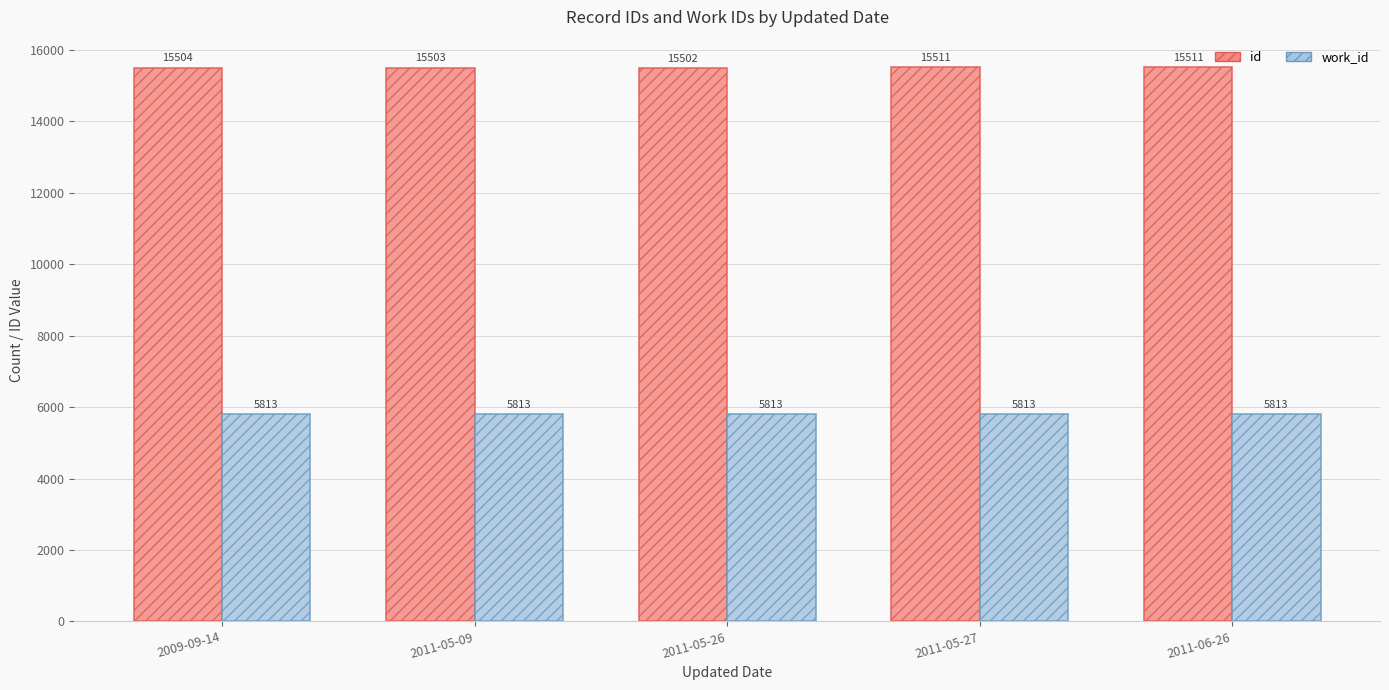

Reading left to right, list all the values displayed in this chart.

id: 15504	15503	15502	15511	15511
work_id: 5813	5813	5813	5813	5813